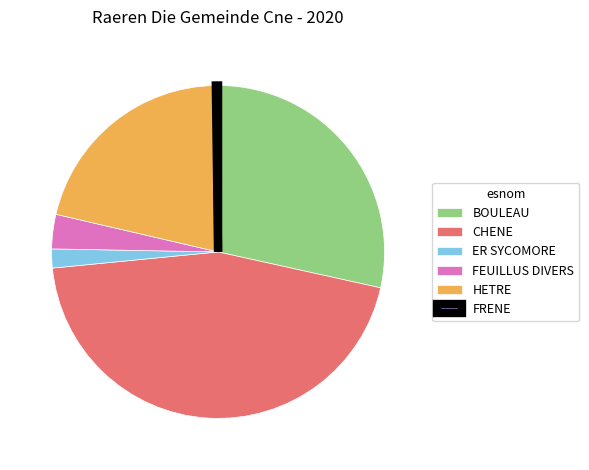

Which has a higher value, HETRE or CHENE?

CHENE